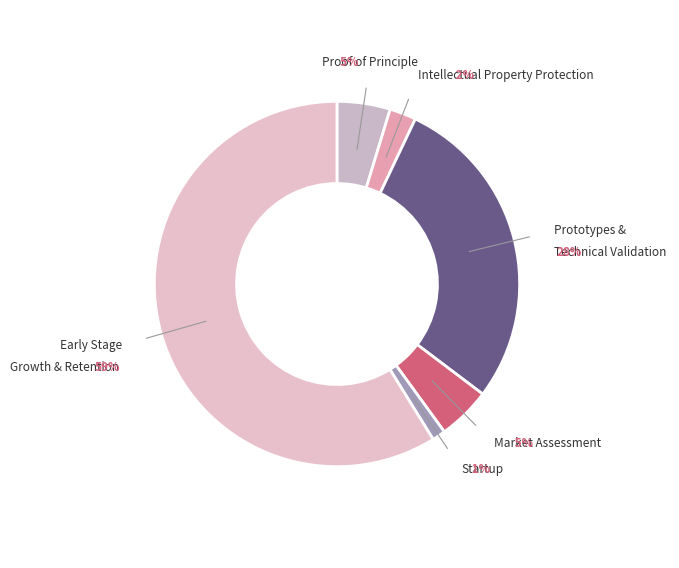

Count the number of slices in the pie.

6